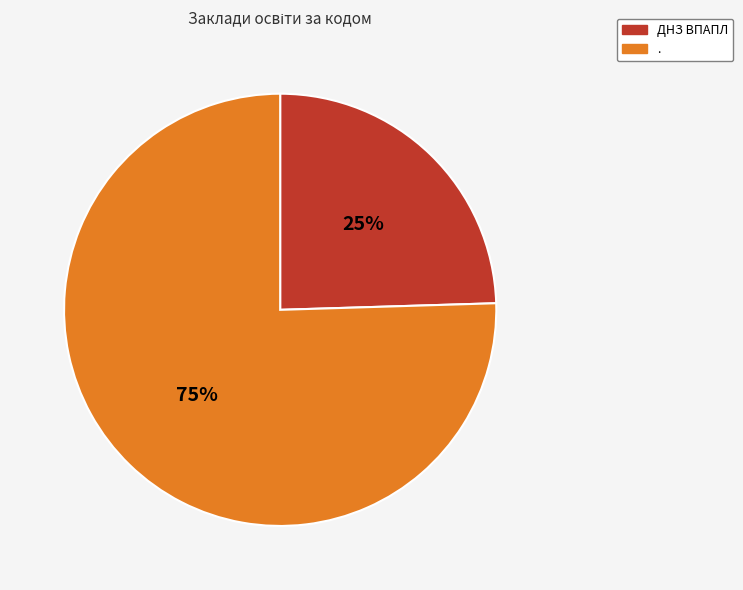

To the nearest percent, what is the combined percentage of ДНЗ ВПАПЛ and .?

100%